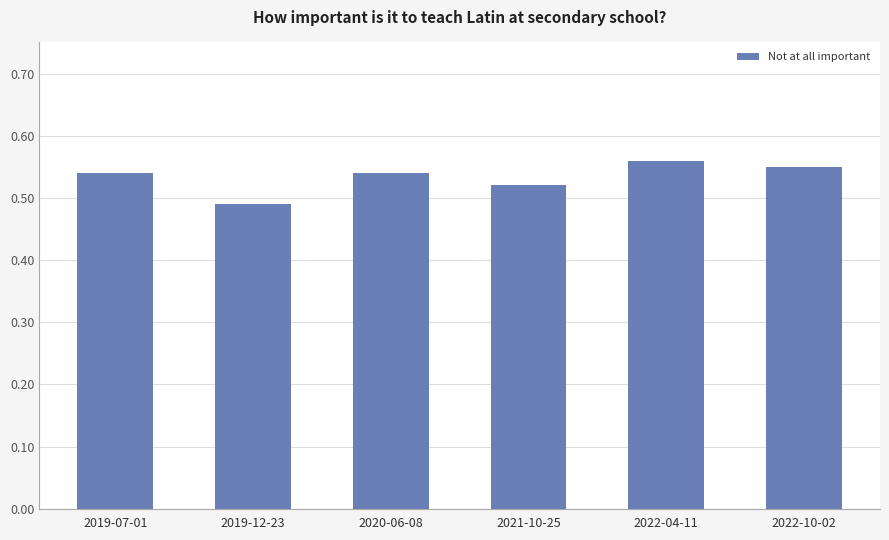

Between 2021-10-25 and 2020-06-08, which is larger?

2020-06-08